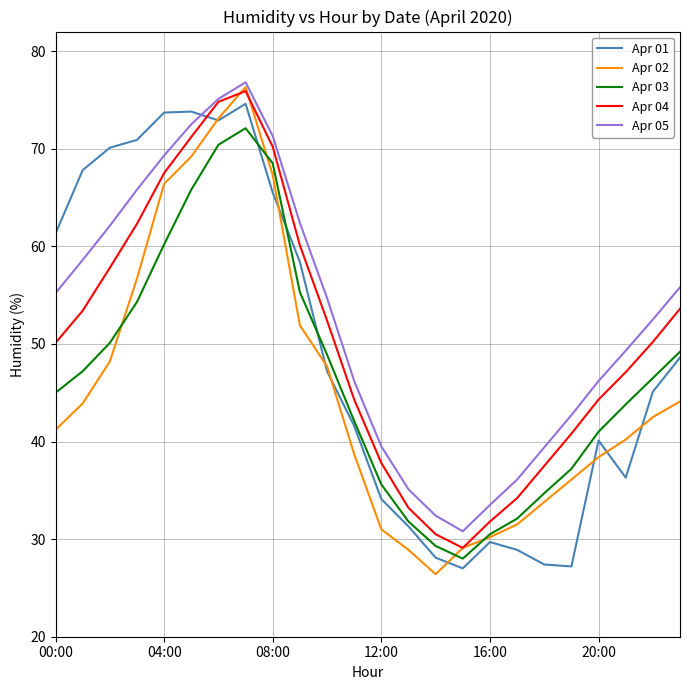

What is the greatest value displayed?

76.8